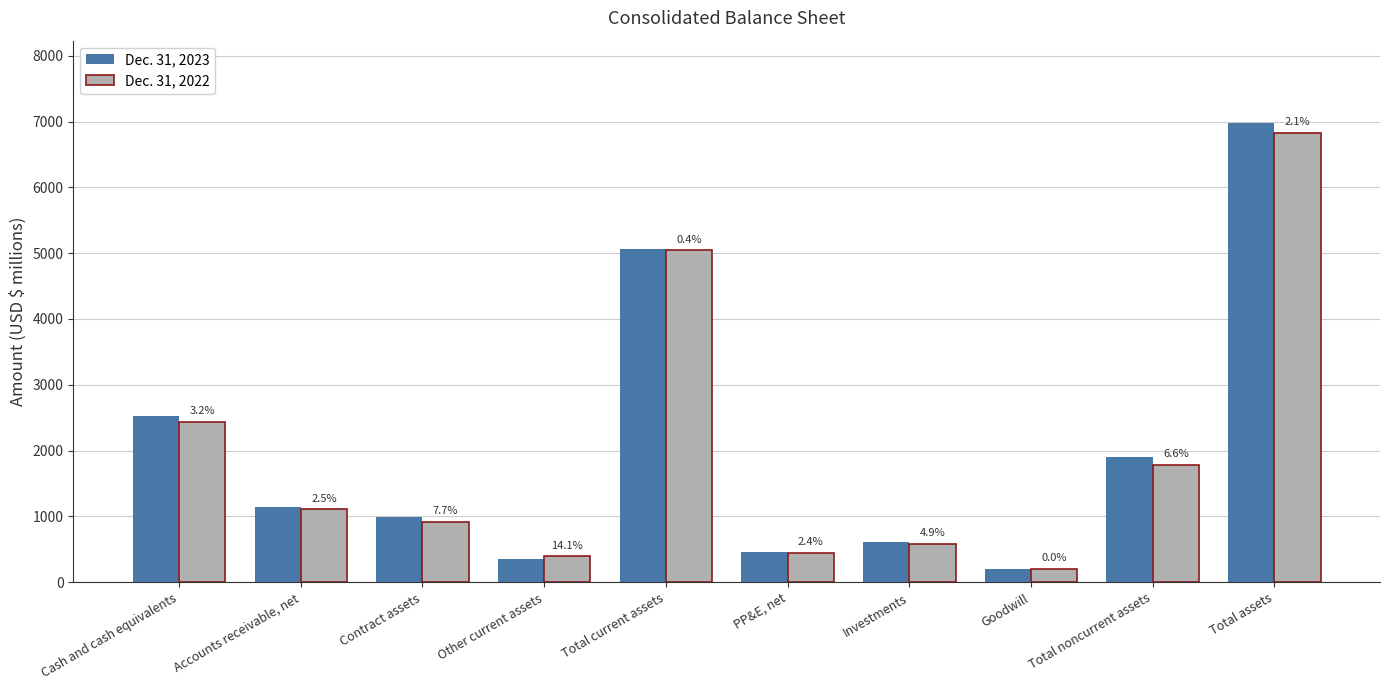

List the series in order of their peak value, highest first.

Dec. 31, 2023, Dec. 31, 2022